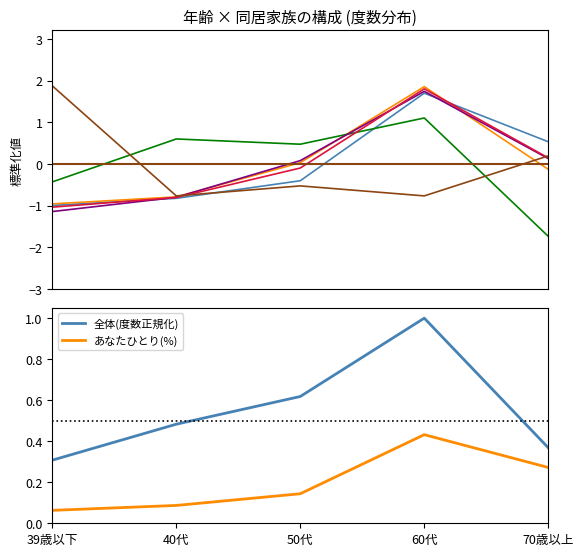

At which label does あなた(夫婦）と子ども reach its minimum?

70歳以上